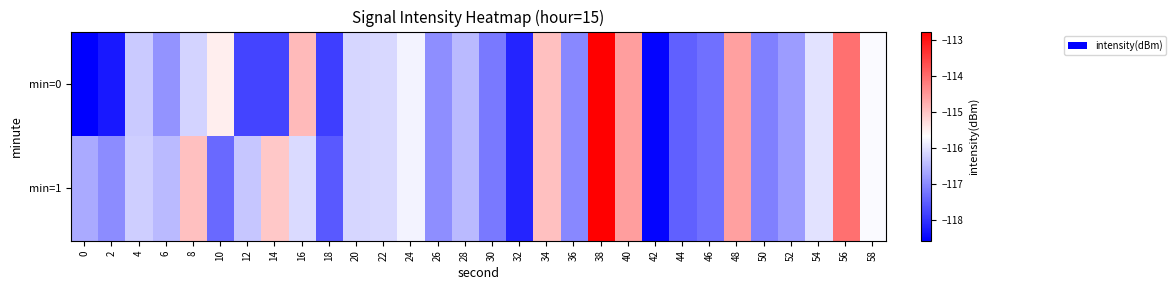

List the series in order of their peak value, highest first.

min=0, min=1